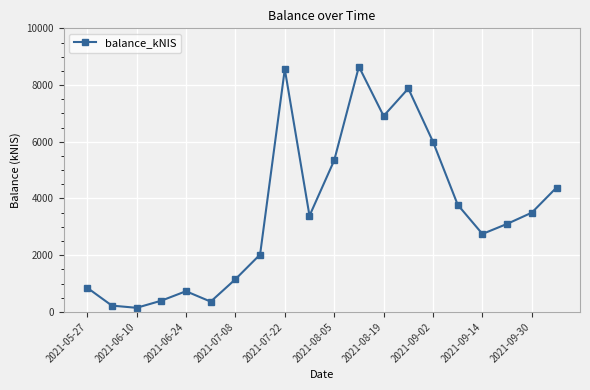

What is the average value?

3507.2